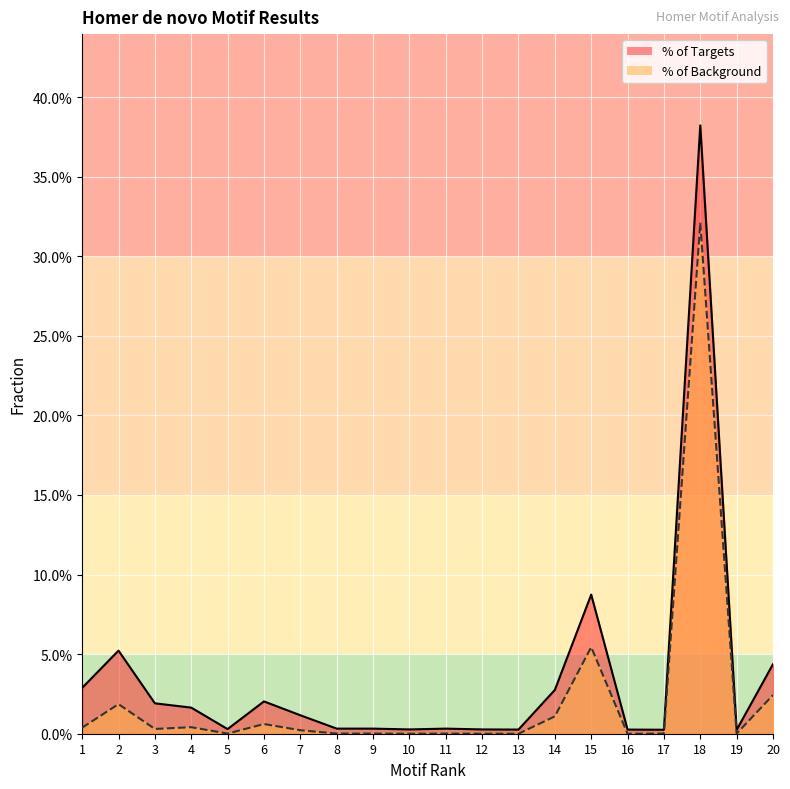

True or false: % of Targets and % of Background cross at least once.

False